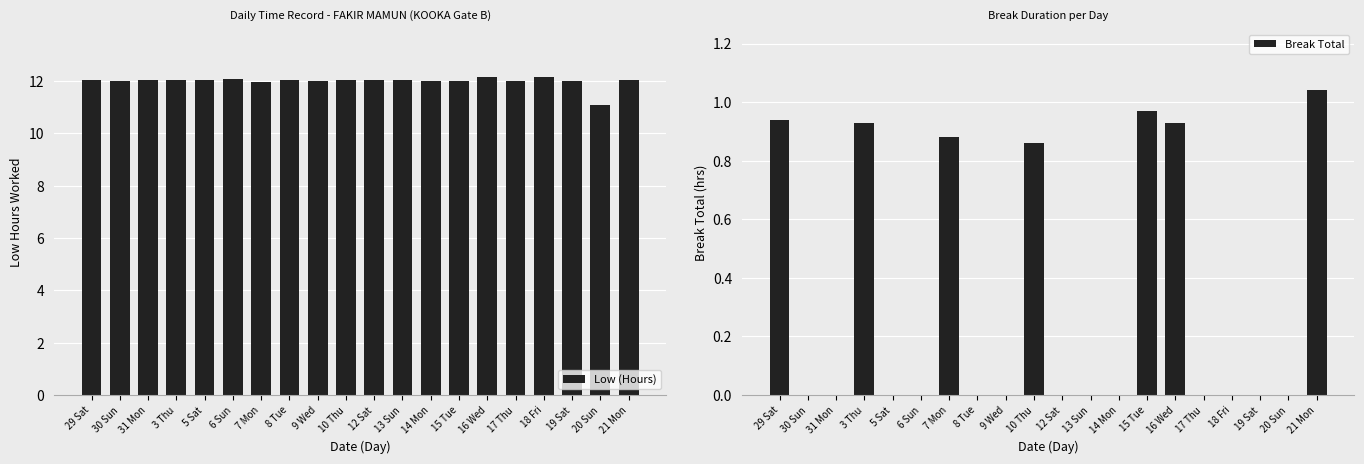

How many series are shown in this chart?

2